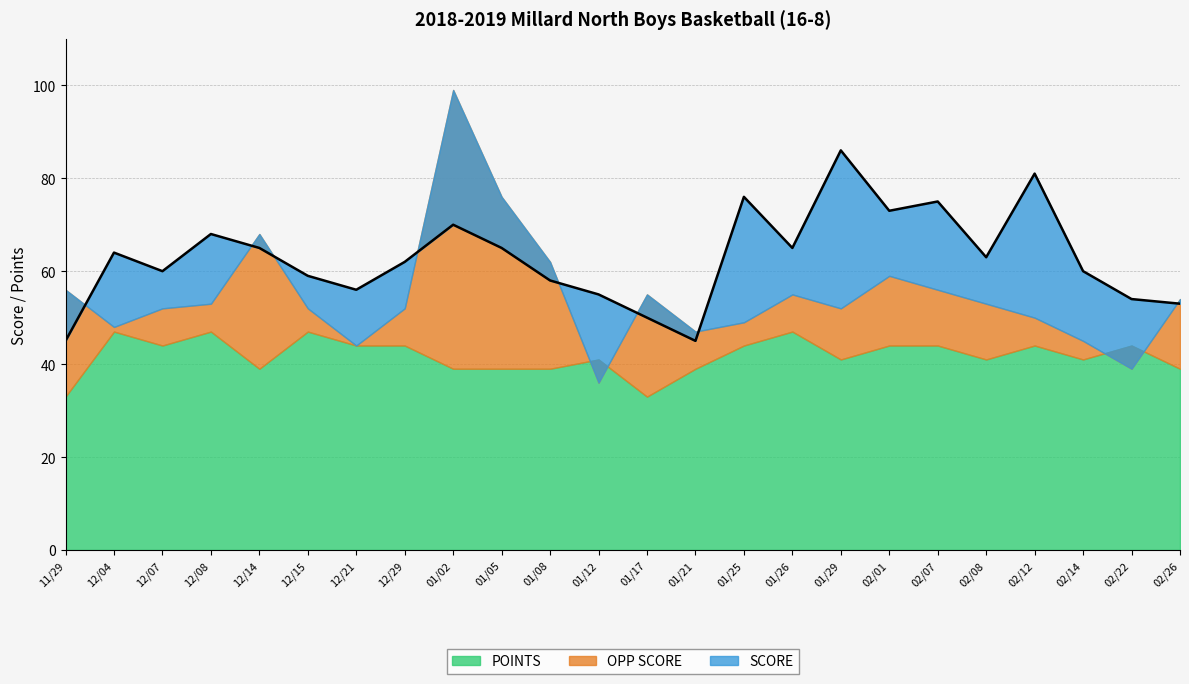

True or false: SCORE and POINTS intersect in this chart.

False